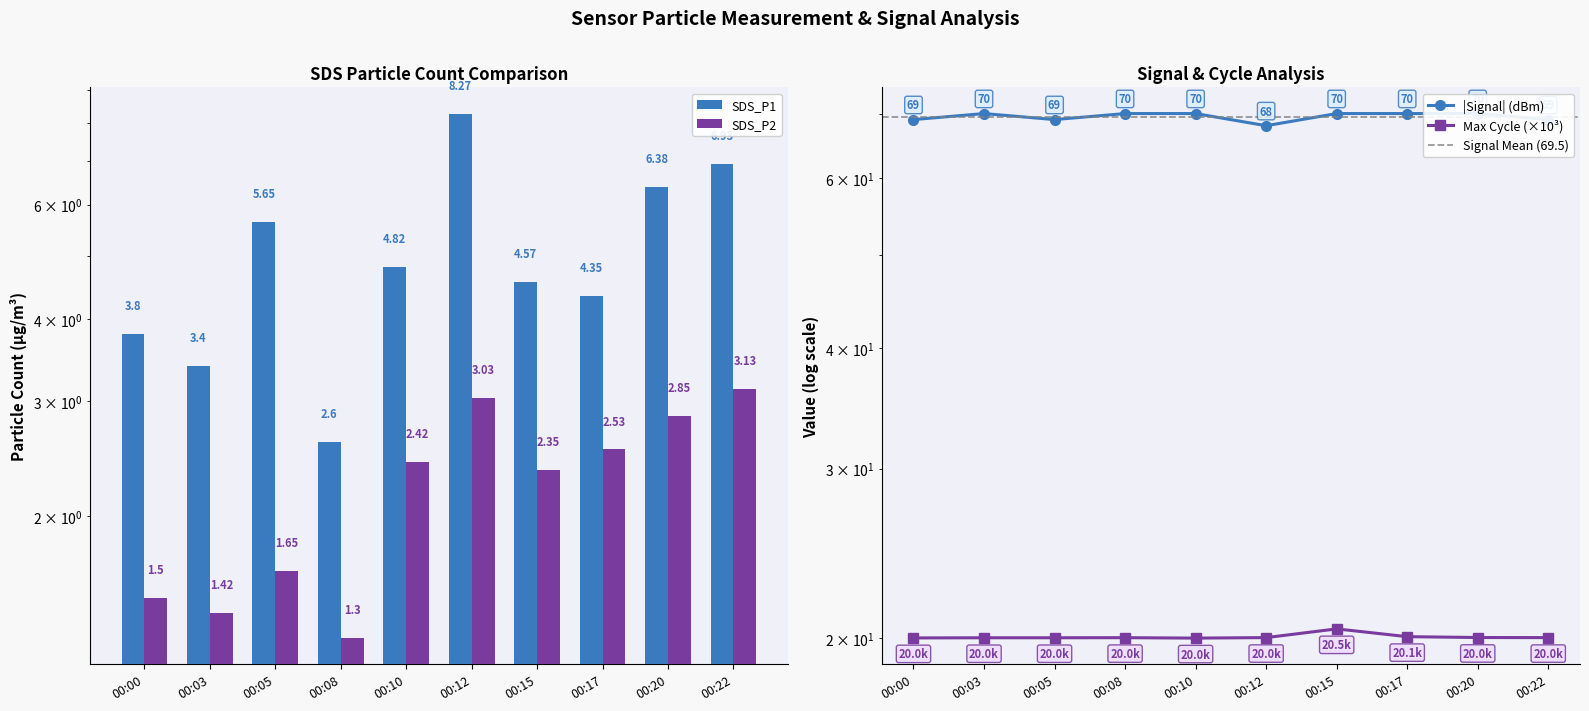

What is the difference between the SDS_P2 values at 00:03 and 00:20?

1.4